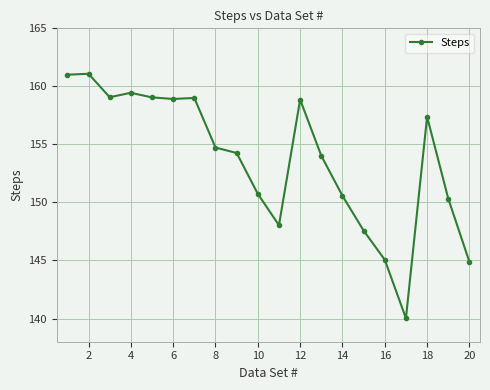

True or false: there are more than 2 points higher than both neighbors.

True